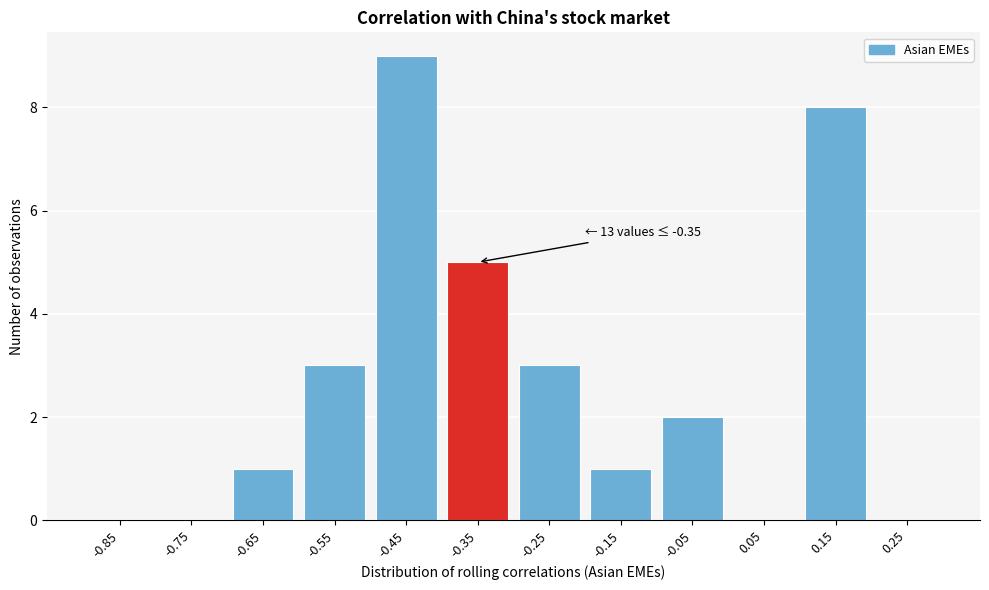

Reading right to left, what are all the values shown in this chart?

0.25=0	0.15=8	0.05=0	-0.05=2	-0.15=1	-0.25=3	-0.35=5	-0.45=9	-0.55=3	-0.65=1	-0.75=0	-0.85=0